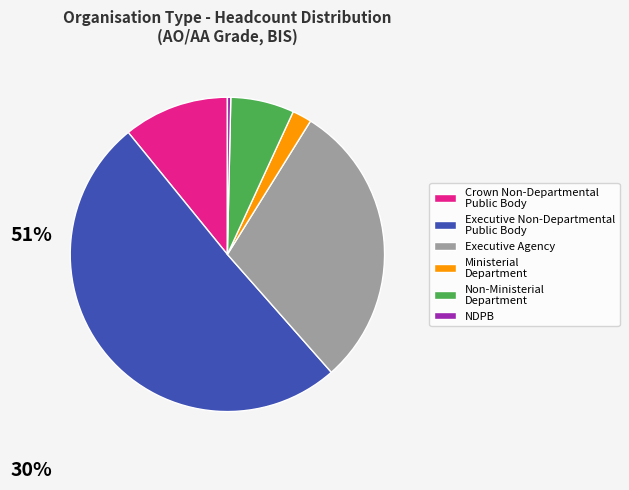

Which slice is the smallest?

NDPB